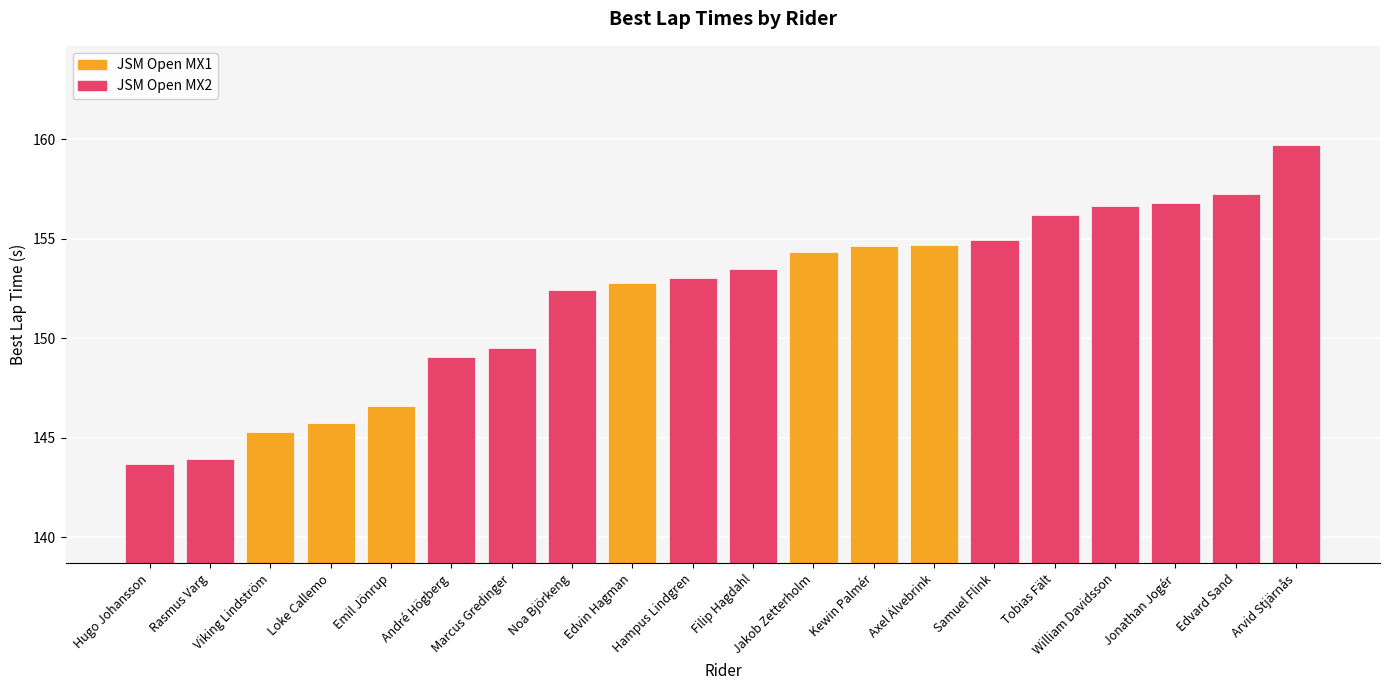

How many values in the JSM Open MX2 series exceed 149?

11